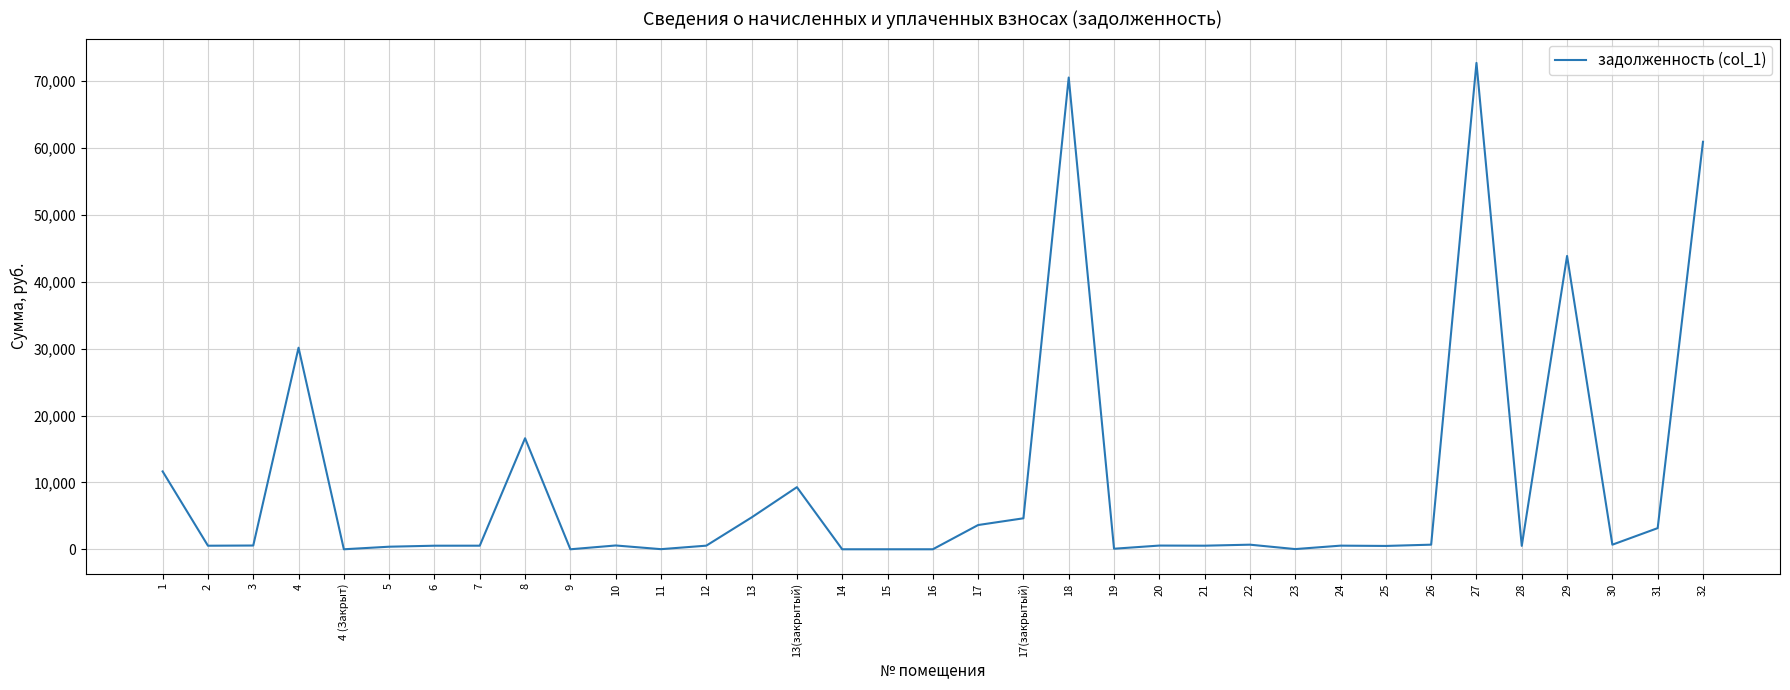

Is it true that the value at 13 is 4762.0?

True